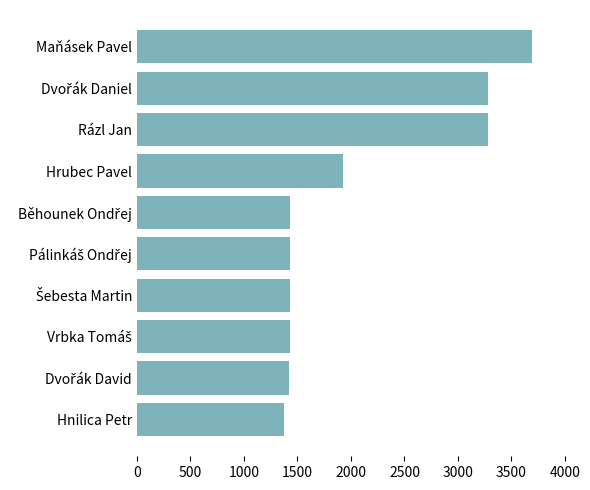

What is the greatest value displayed?

3688